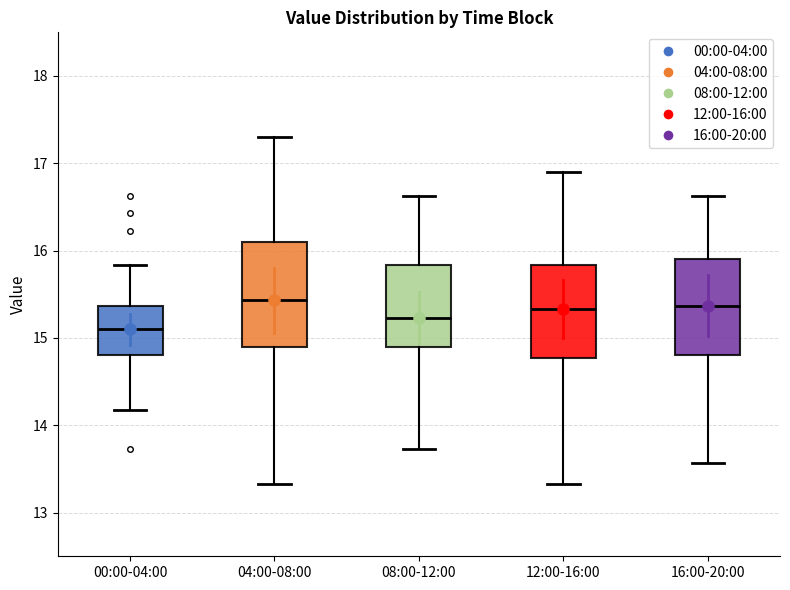

Comparing the boxes themselves (not the whiskers), which one is the tallest?

04:00-08:00